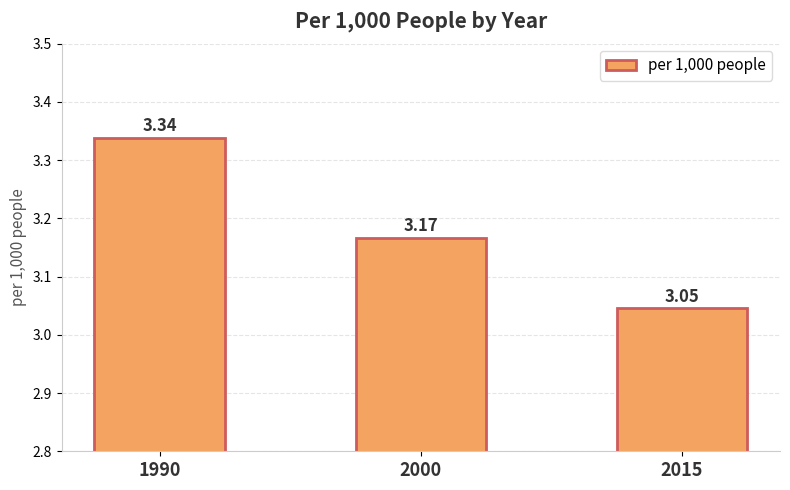

Which label corresponds to the smallest value in the chart?

2015